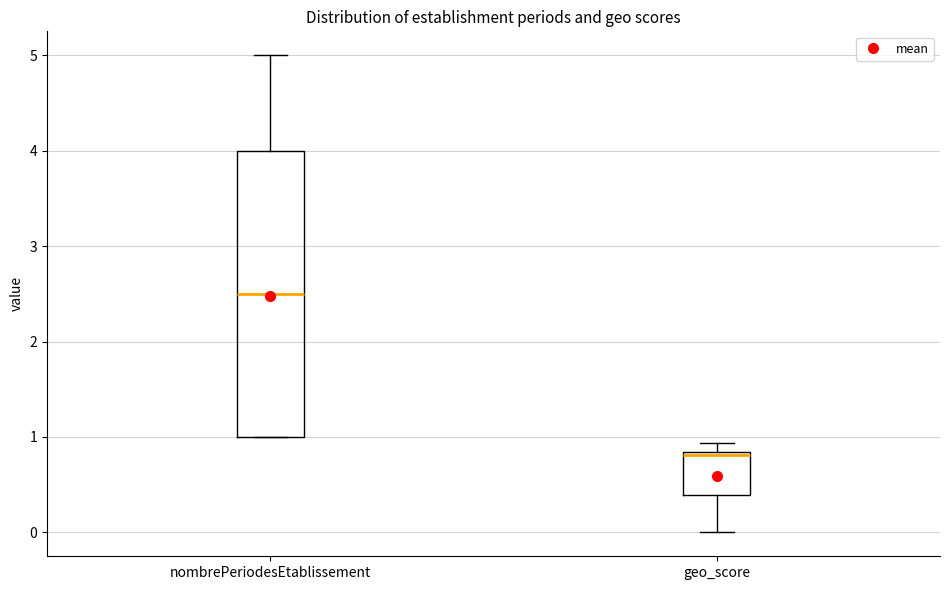

Which box's median line is the lowest?

geo_score